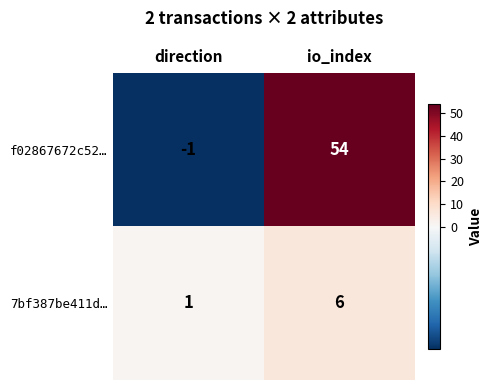

Which series has the widest spread of values?

f02867672c52…